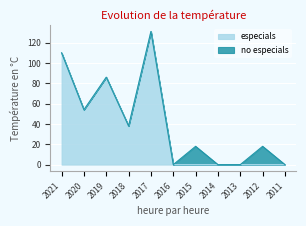

What is the sum of all values?

419